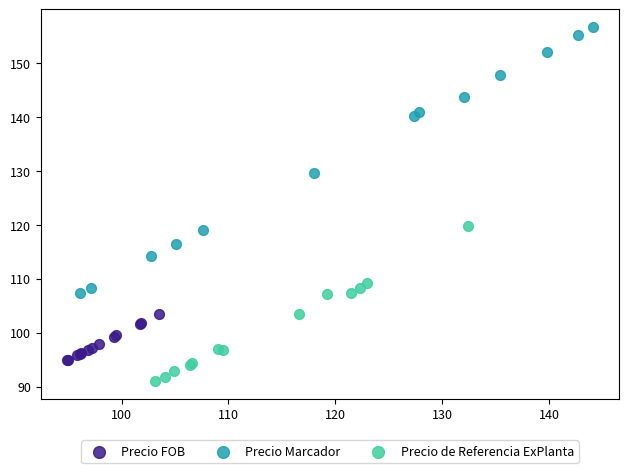

Which series has the largest Y range (max minus min)?

Precio Marcador